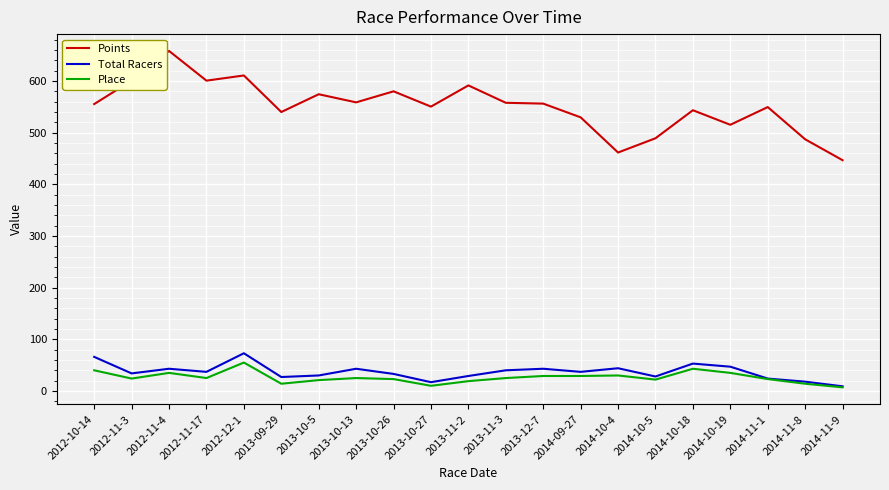

What is the average value of the Points series?

550.4